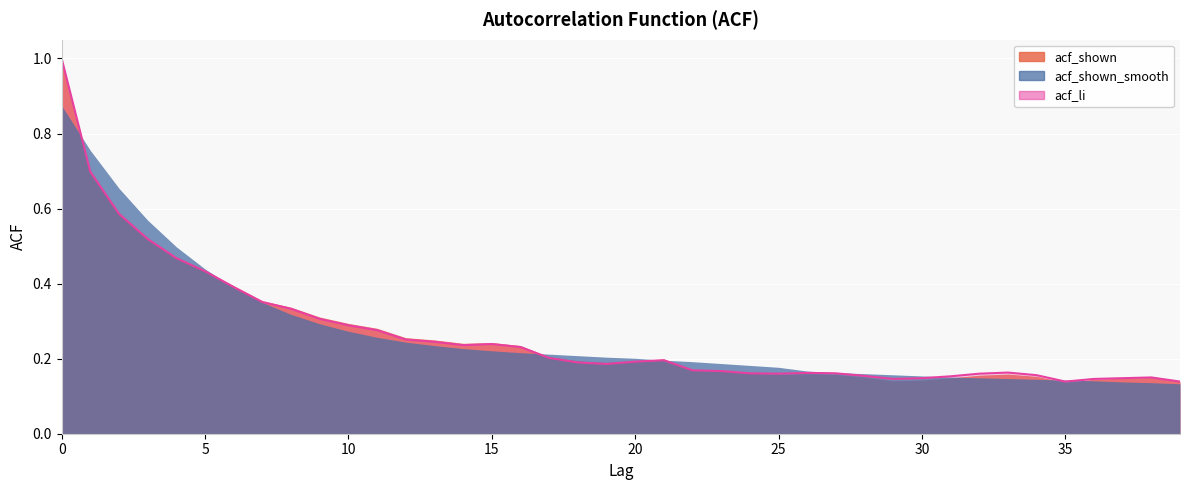

Rank the series at 35 from lowest to highest value.

acf_shown, acf_li, acf_shown_smooth